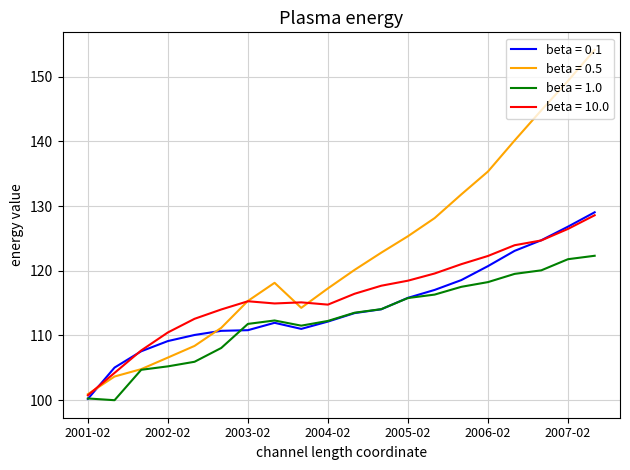

Which series has the widest spread of values?

beta = 0.5